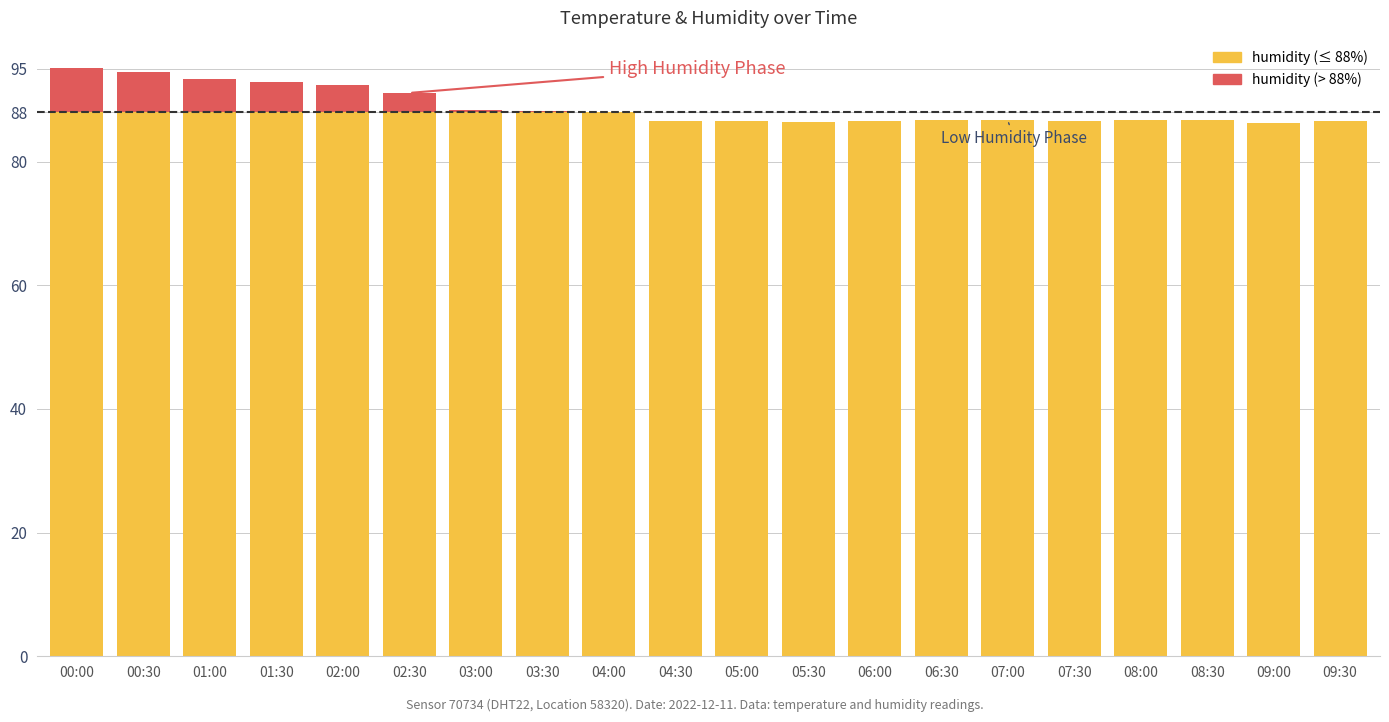

What is the total value across all series at 05:00?

86.5